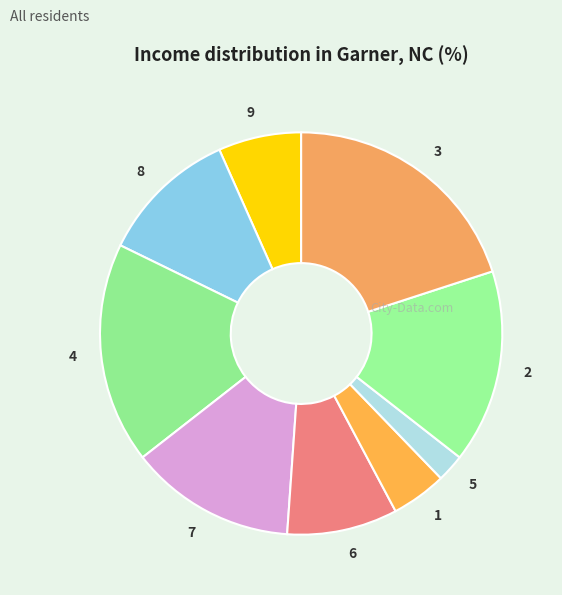

Is 4 the majority of the pie?

No